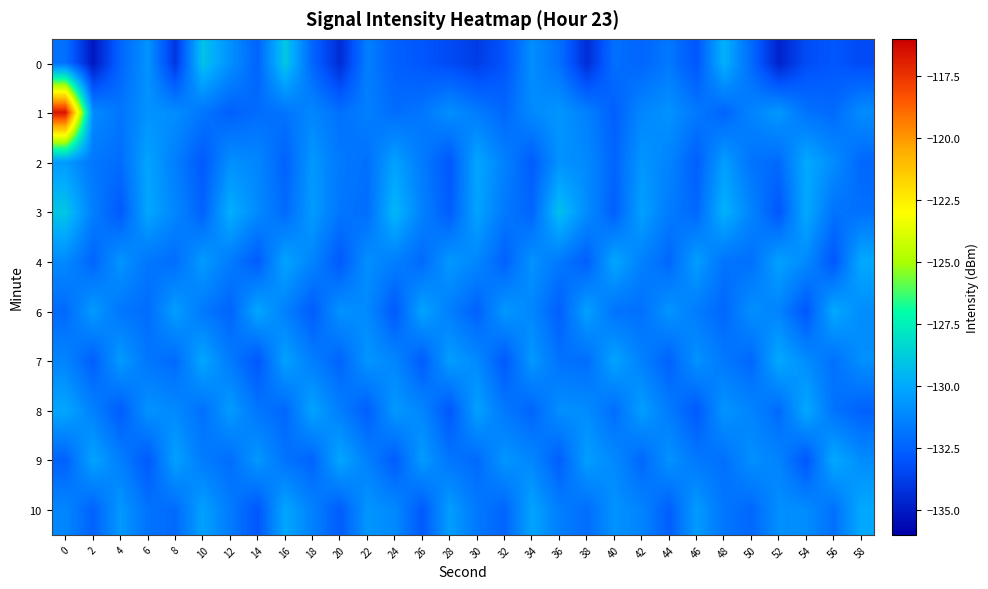

Rank the series at 30 from highest to lowest value.

2, 3, 8, 7, 4, 1, 10, 9, 6, 0